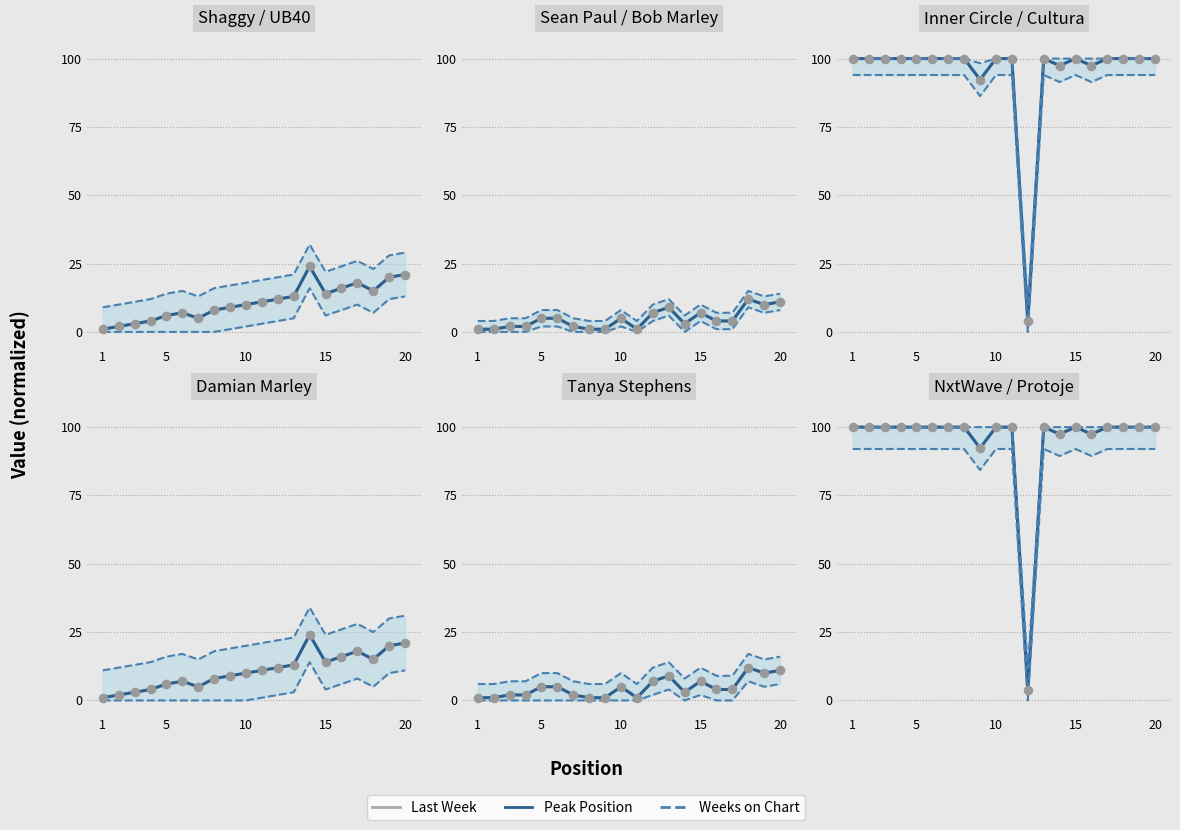

What are all the series names shown in the legend?

Last Week, Peak Position, Weeks on Chart